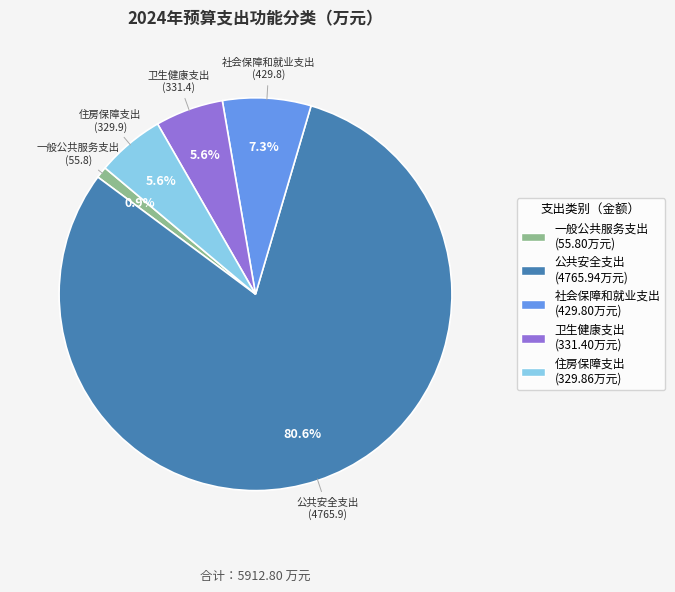

To the nearest percent, what is the difference between the 社会保障和就业支出 and 公共安全支出 slice percentages?

73%